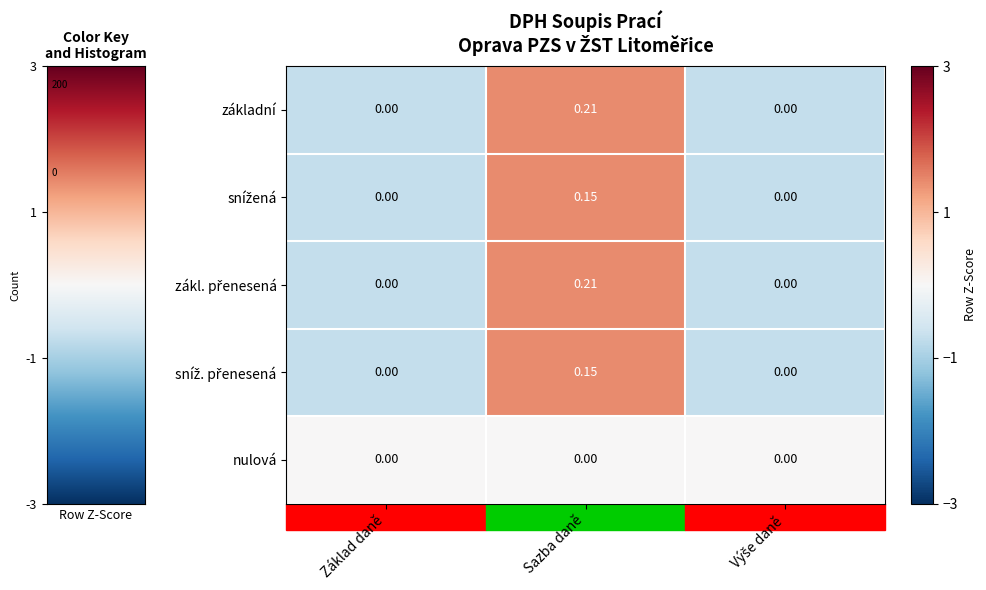

How many data points does each series have?

3